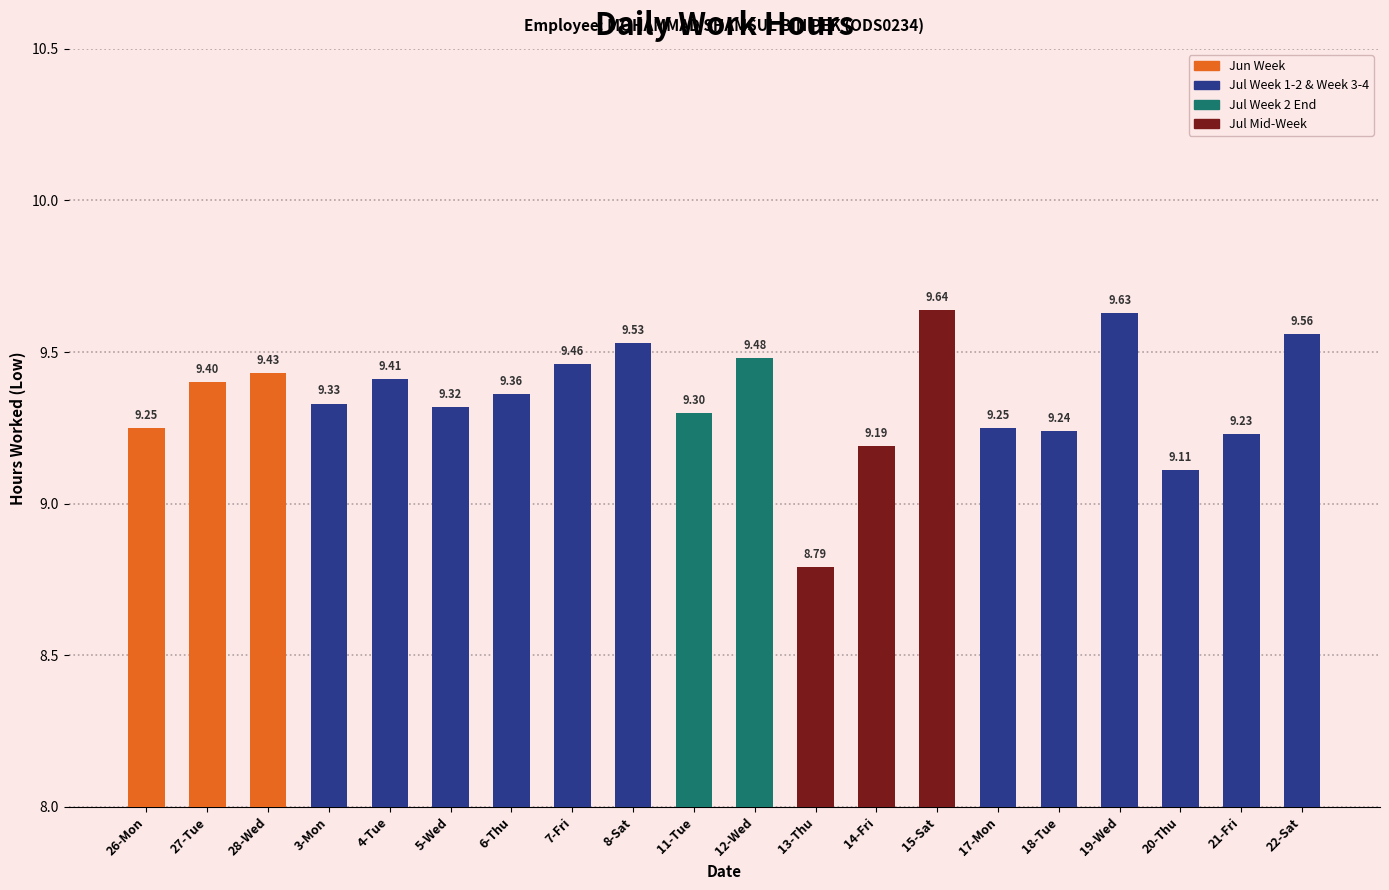

Where does the data first go above 9?

26-Mon